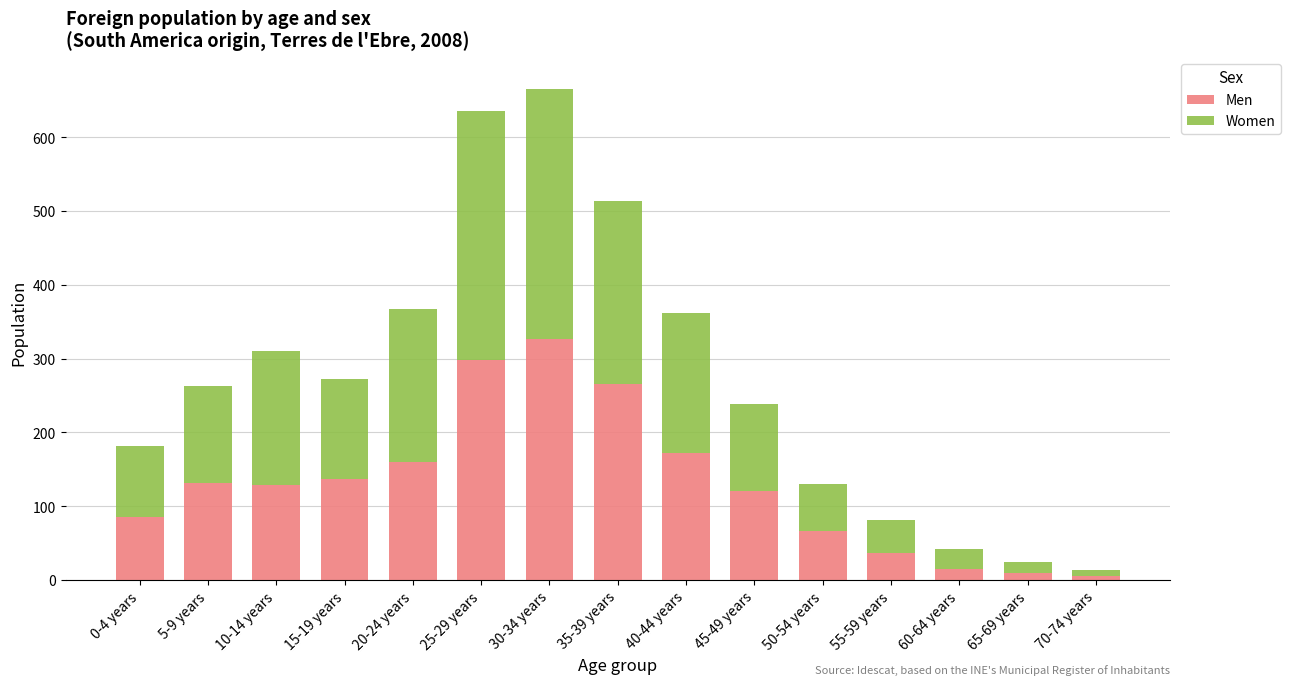

Reading left to right, transcribe the values for Men.

86	132	129	137	160	298	326	266	172	121	67	36	15	10	6